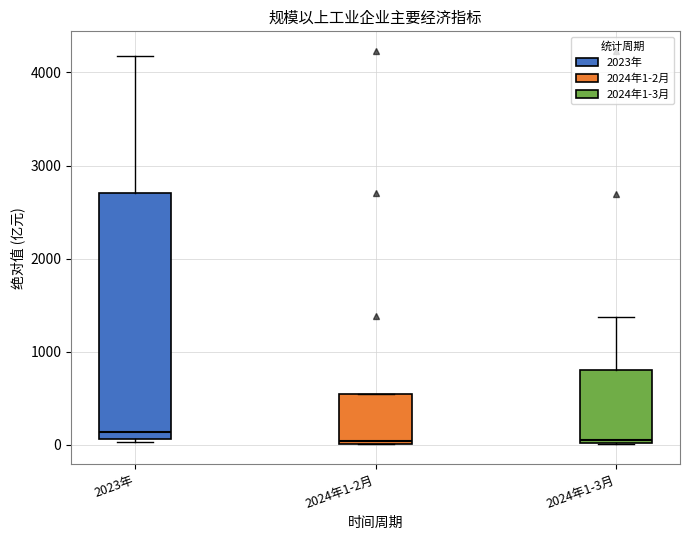

Reading left to right, transcribe this box plot: for each box, give where its median line is, the range the box spans, and where its two whiskers end, as read against the y-axis. The values are not printed on the chart, so give them approximately, as read against the axis.

2023年: median 100 (just above the box's lower edge), box 100 to 2700, whiskers 0 to 4200
2024年1-2月: median 0, box 0 to 500, whiskers 0 to 500
2024年1-3月: median 100, box 0 to 800, whiskers 0 to 1400